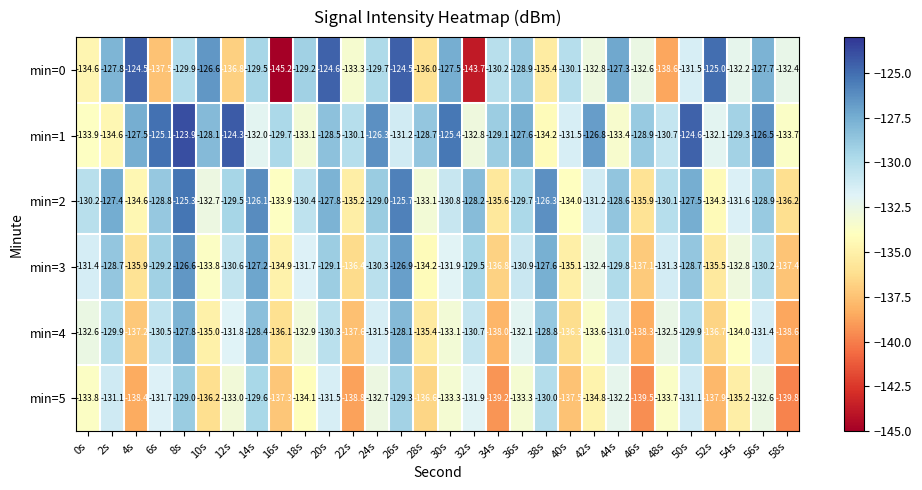

Is it true that min=5 equals -75.7 at 52s?

False